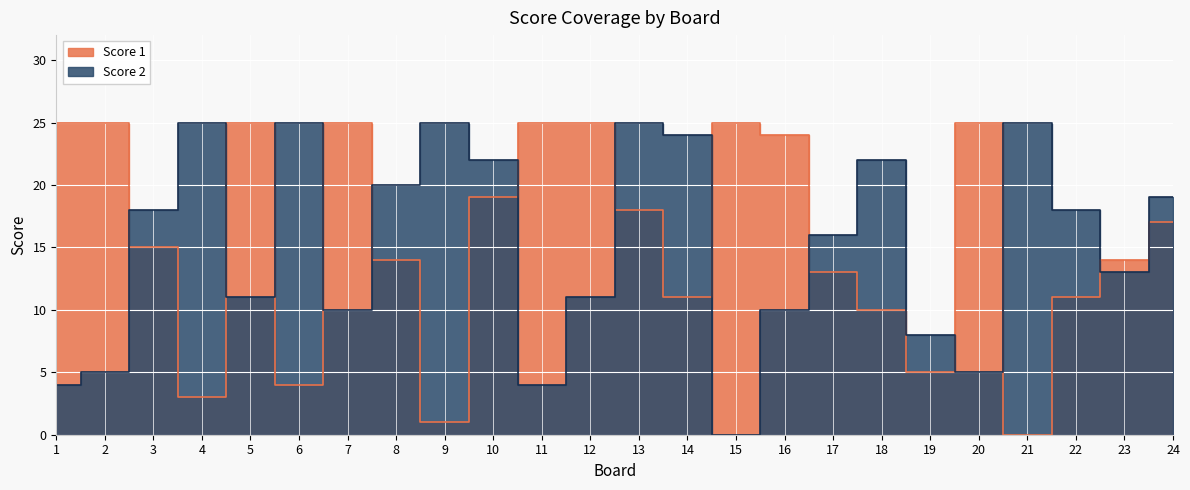

Rank the series by their maximum value, from highest to lowest.

Score 1, Score 2